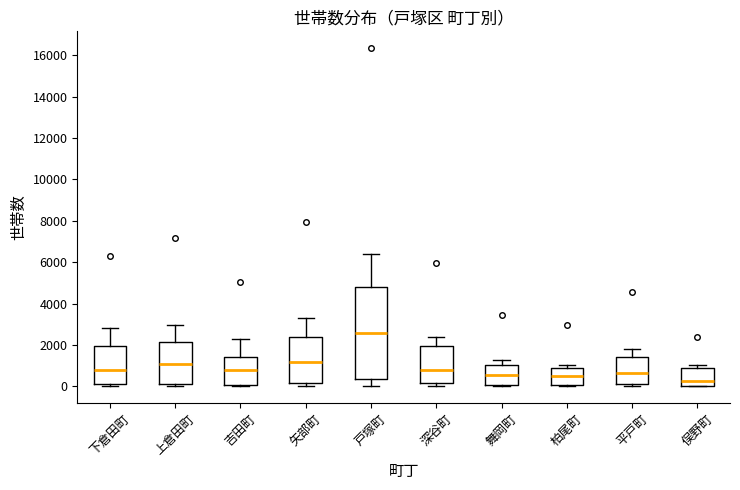

Which box's median line is the lowest?

俣野町